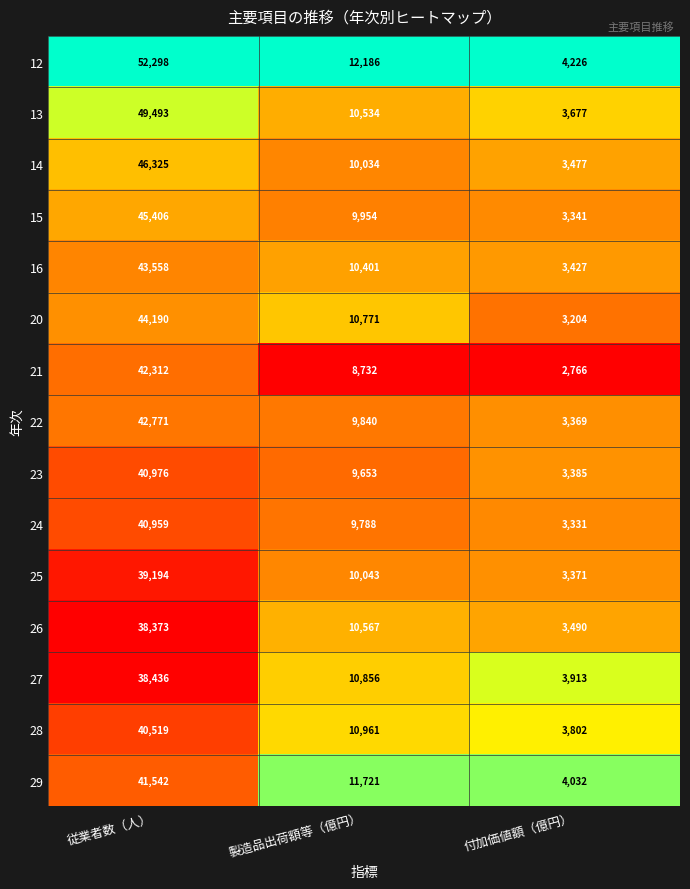

Which series changed the most between 従業者数（人） and 製造品出荷額等（億円）?

12